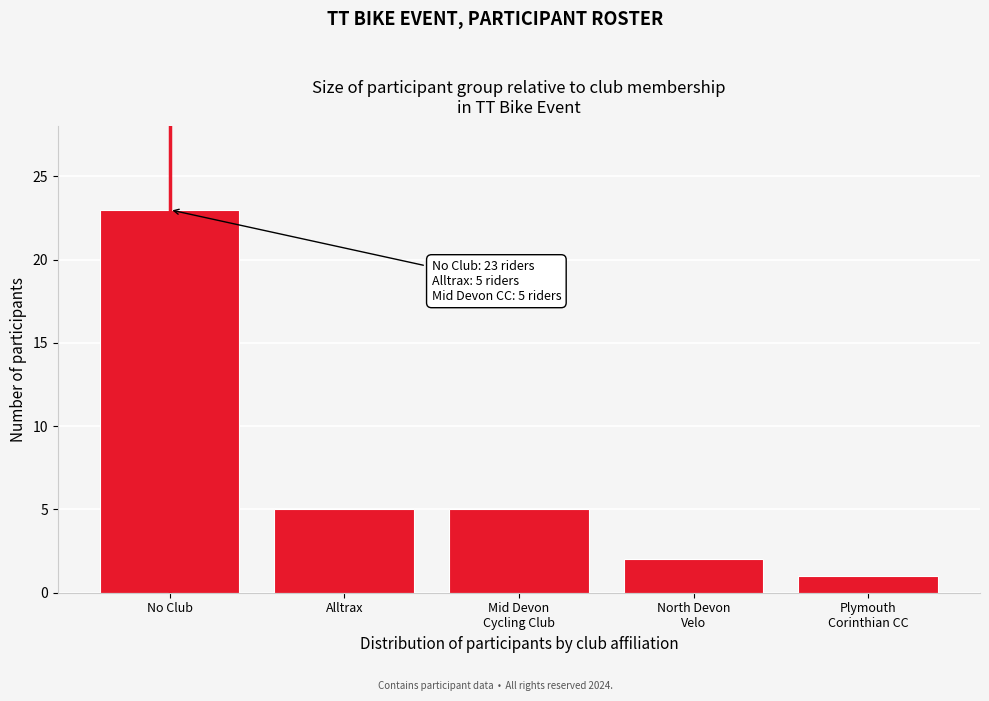

Reading left to right, transcribe all the data shown in this chart.

23	5	5	2	1